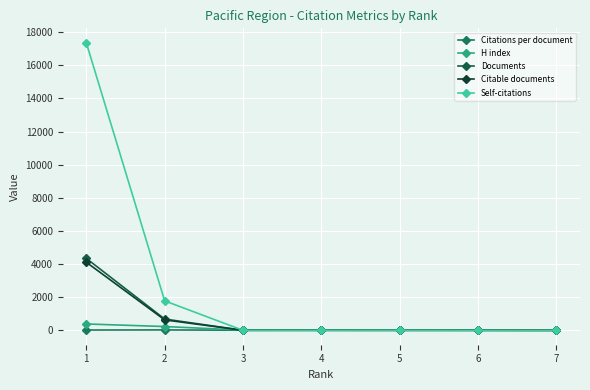

How many categories are shown in the chart?

7